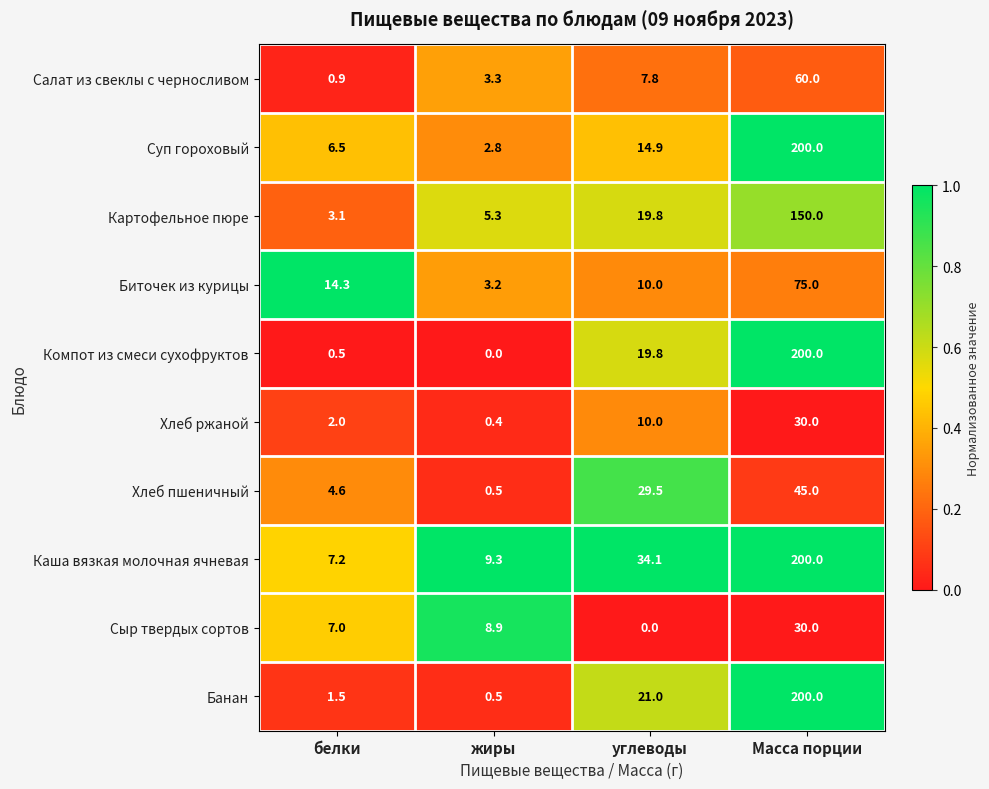

The Сыр твердых сортов series shows 8.9 at жиры. True or false?

True